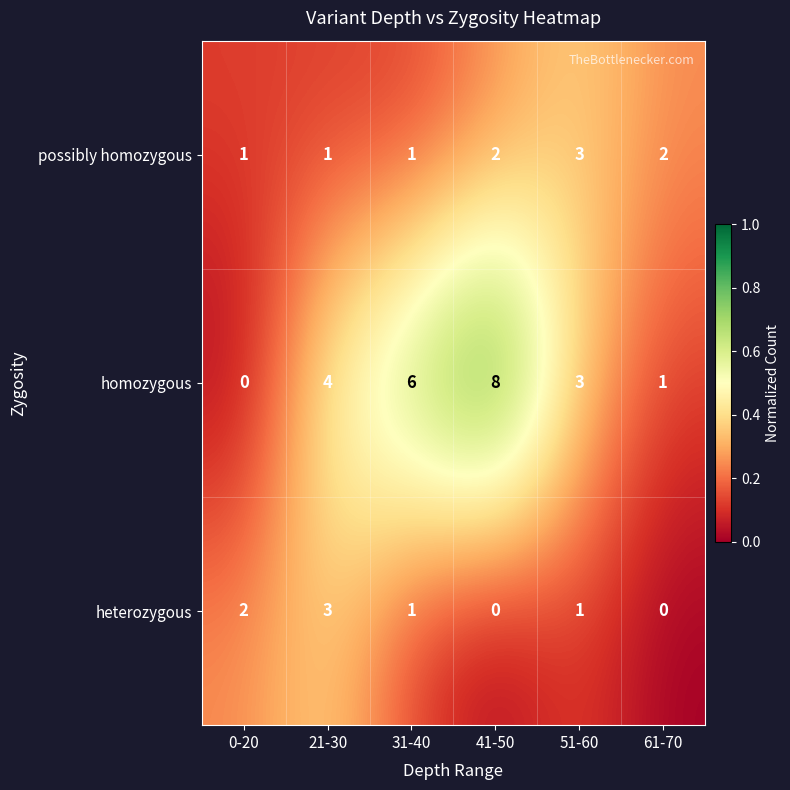

How many values in heterozygous are above zero?

4